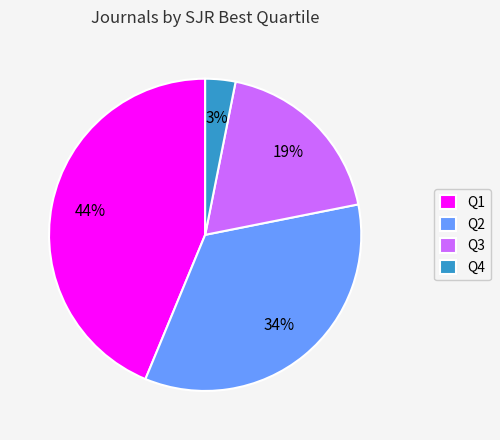

What is the largest slice in the pie chart?

Q1